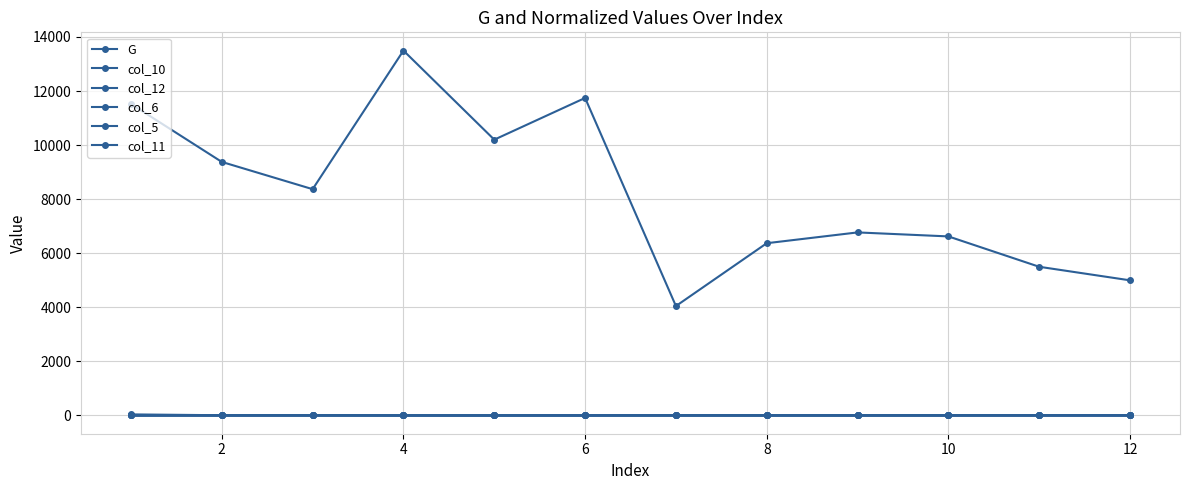

Does the chart display data point markers on the line(s)?

Yes